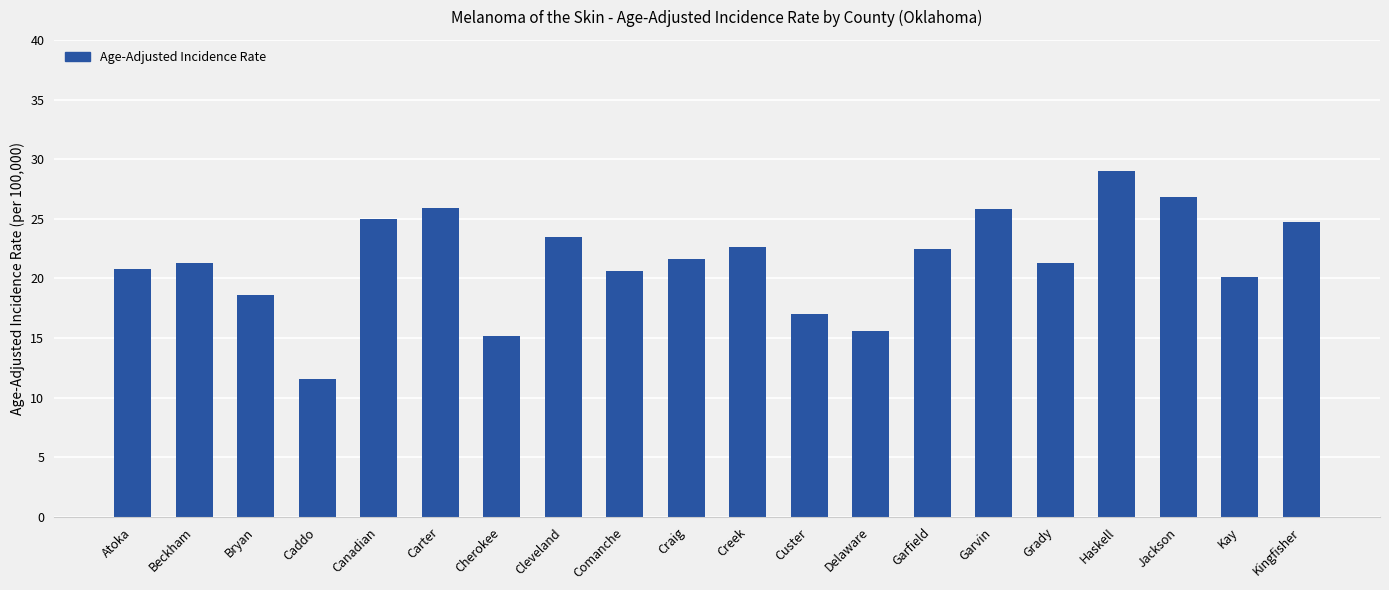

The value at Garfield is 35.5. True or false?

False